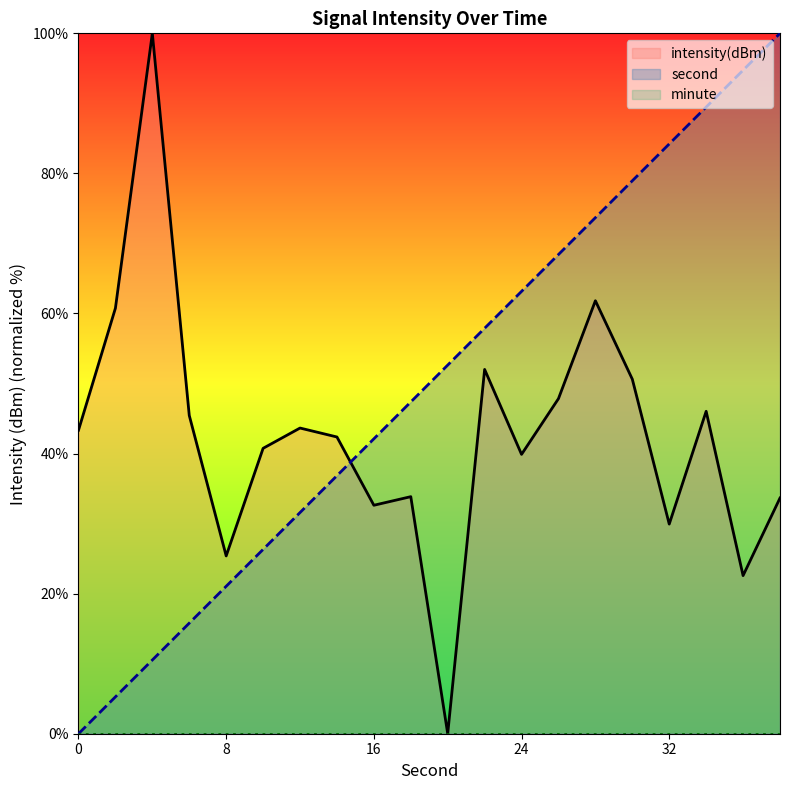

How many values in second are above zero?

19